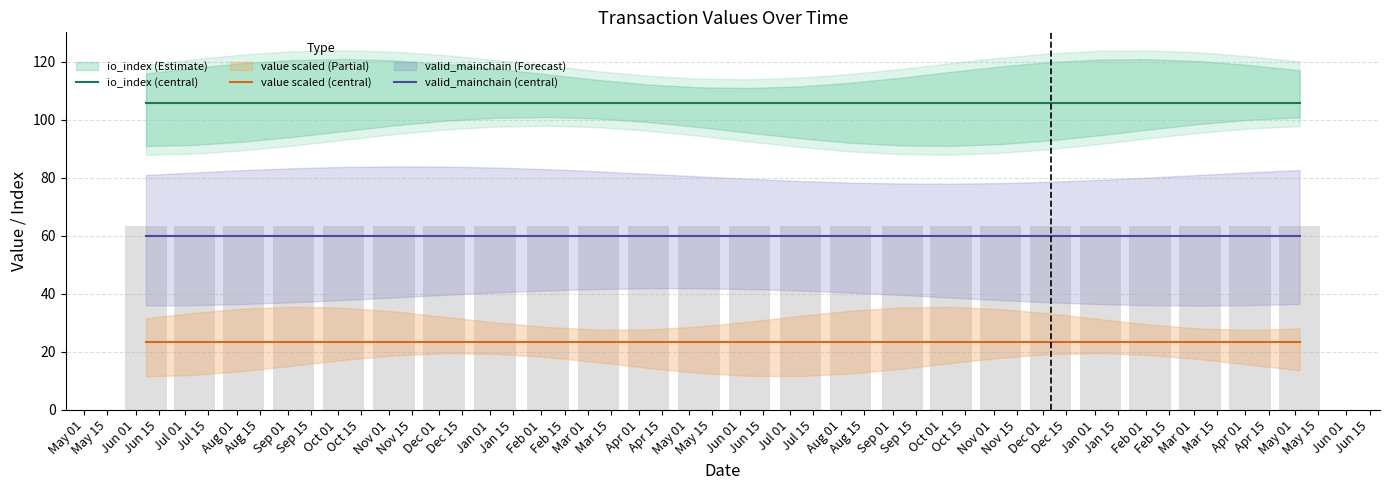

What is the minimum value shown in the chart?

23.6